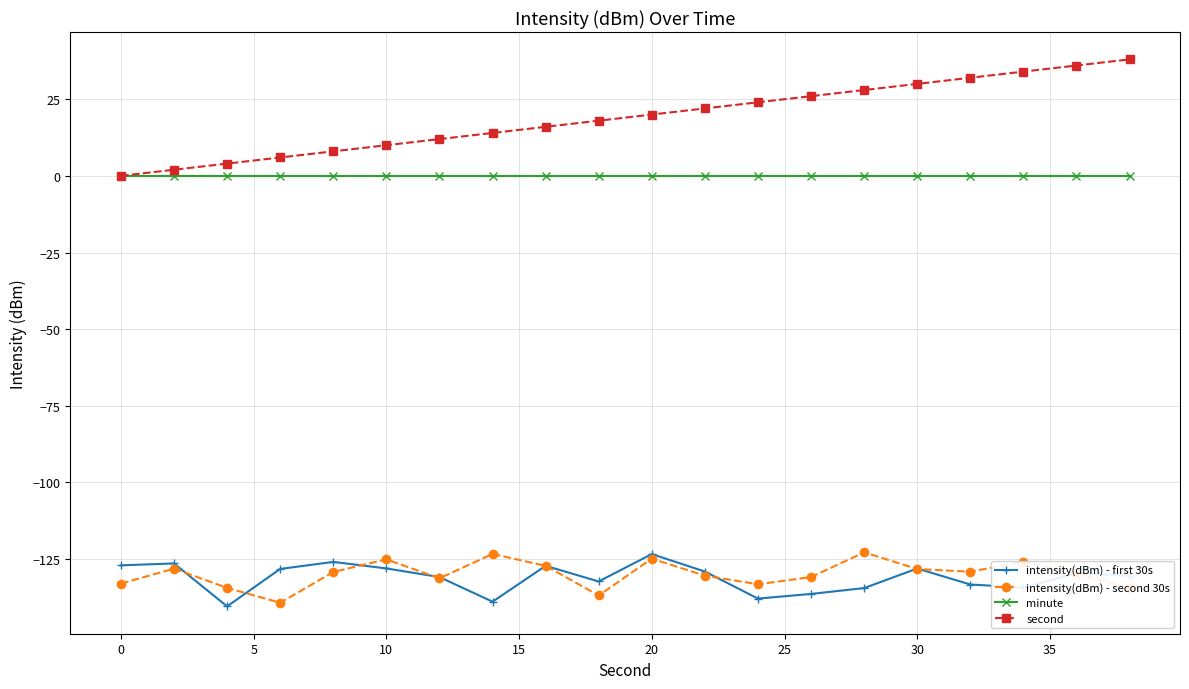

True or false: minute and intensity(dBm) - second 30s cross at least once.

False